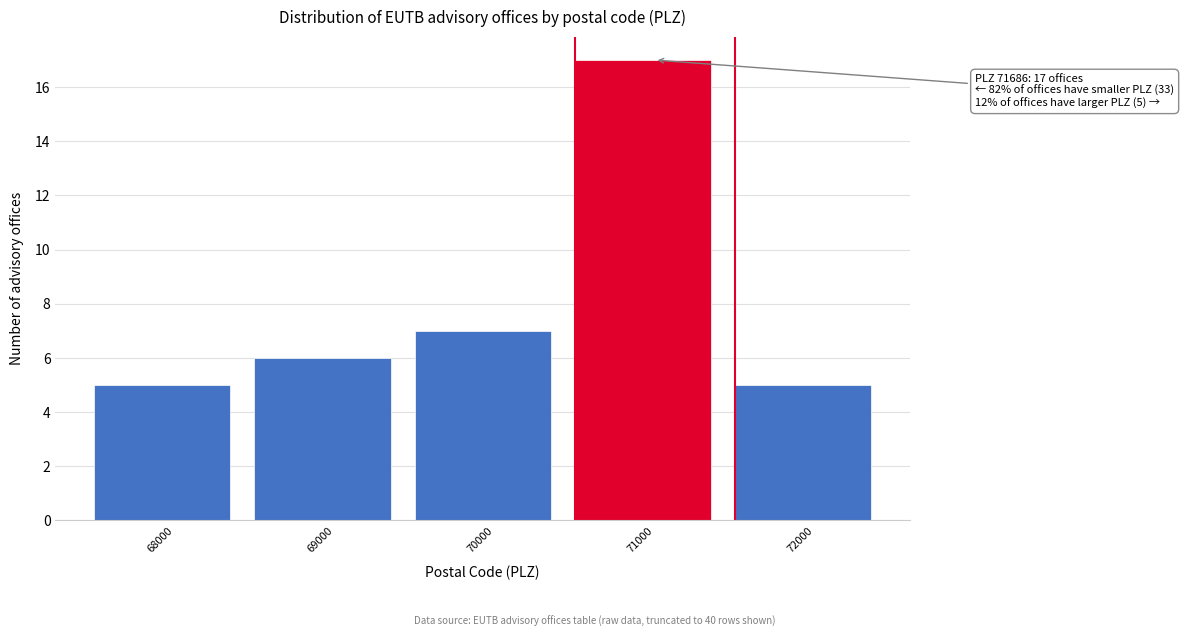

Reading left to right, what are all the values shown in this chart?

5	6	7	17	5